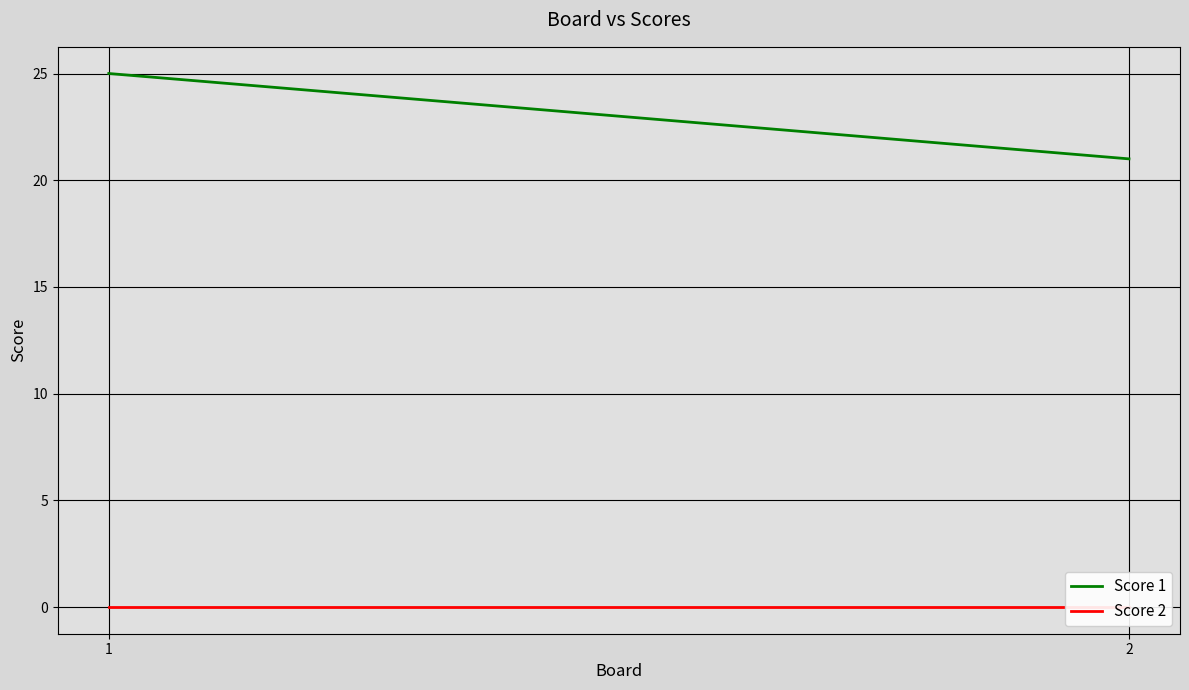

What is the average value of the Score 1 series?

23